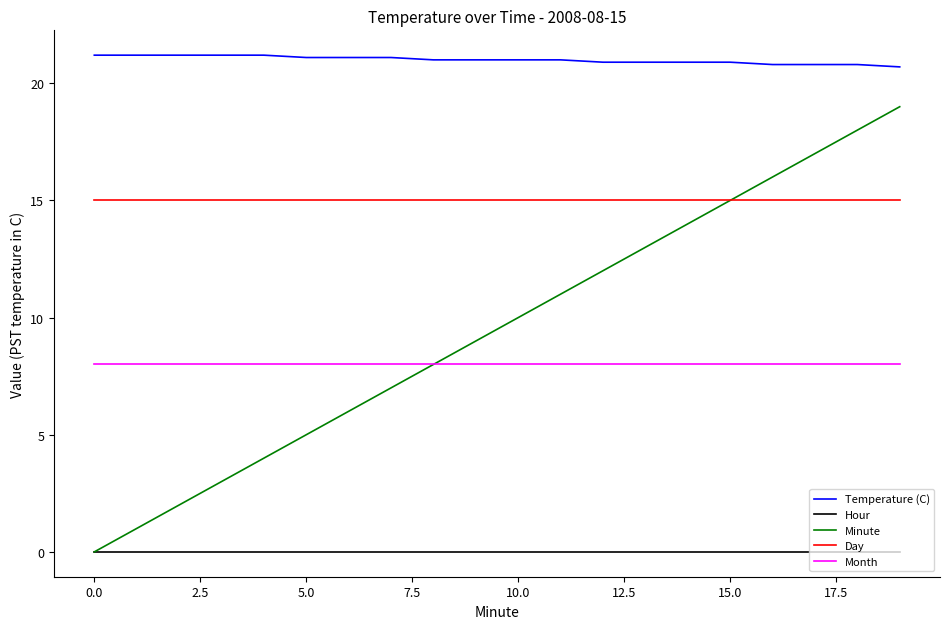

List the series in order of their peak value, highest first.

Temperature (C), Minute, Day, Month, Hour